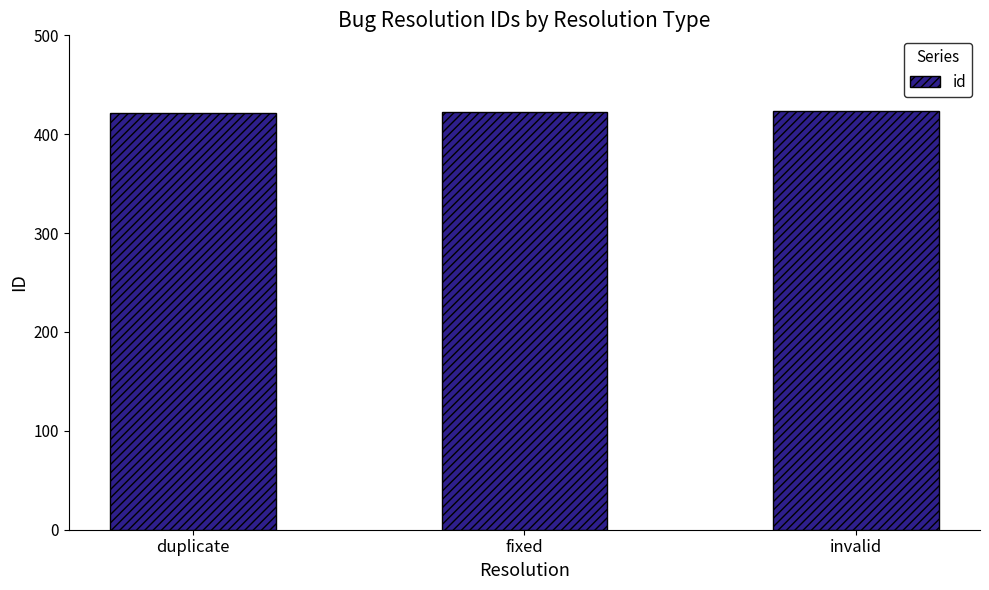

What is the greatest value displayed?

423